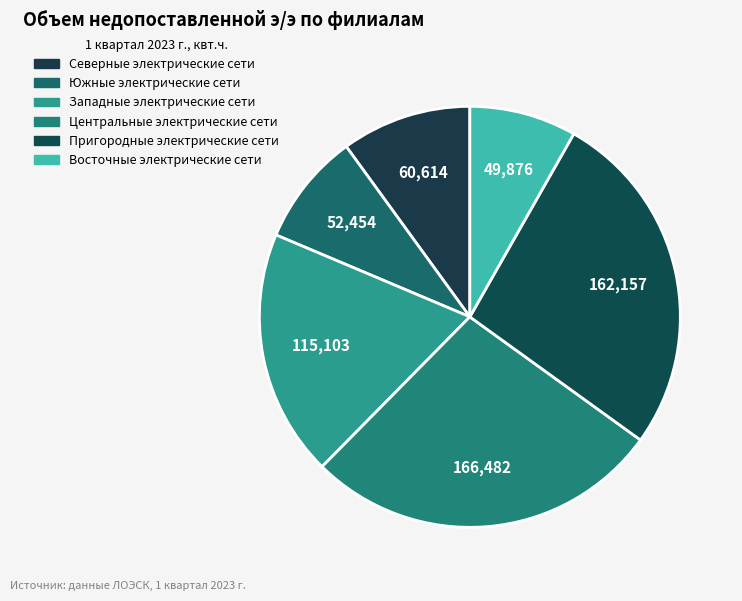

True or false: Центральные электрические сети accounts for 27% of the total.

True